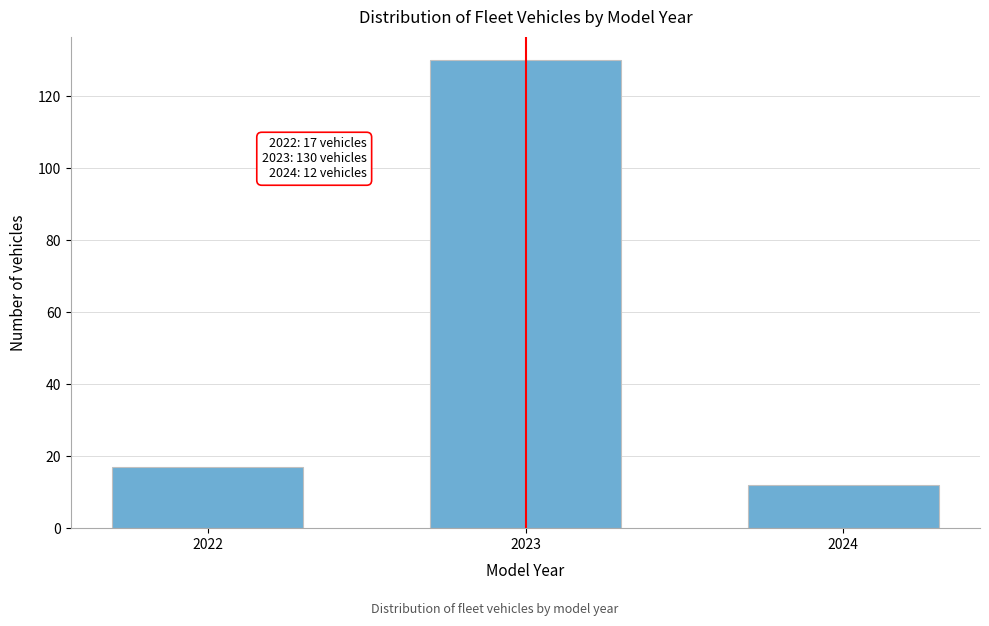

Reading left to right, extract all data points from this chart.

2022=17	2023=130	2024=12